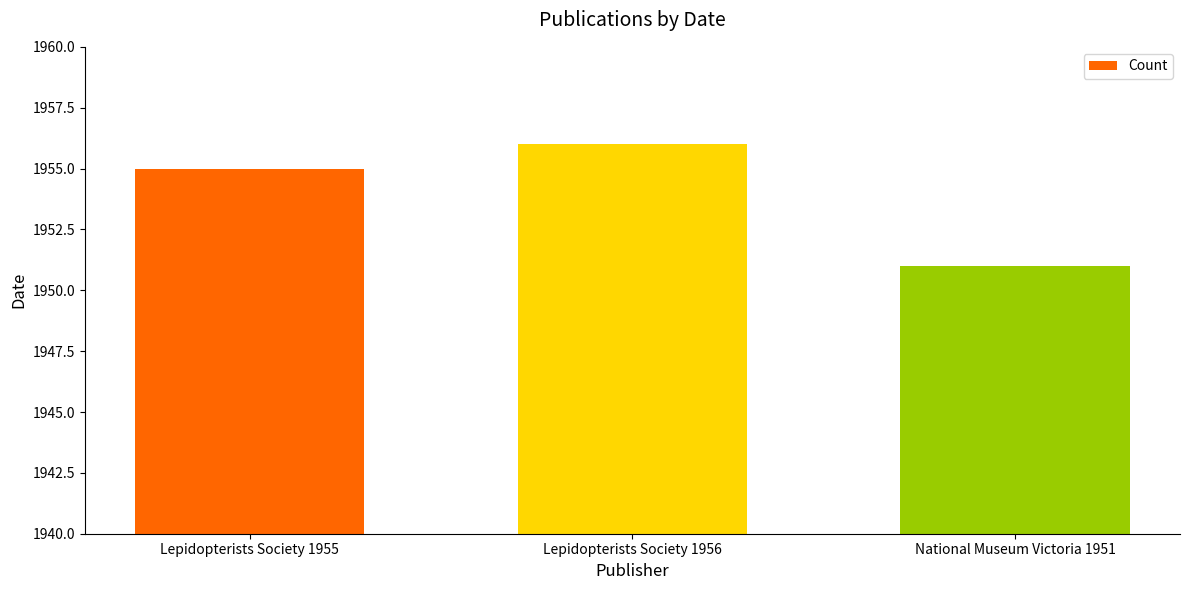

Count the values in the range 1951 to 1956.

3